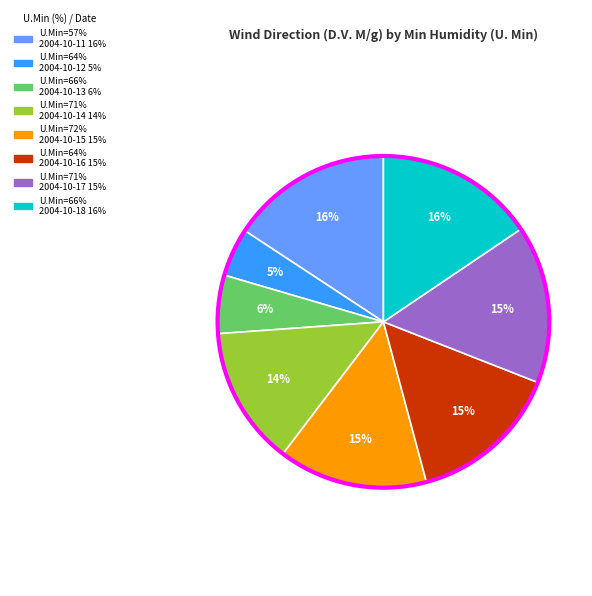

To the nearest percent, what is the difference between the largest and smallest slice percentages?

11%